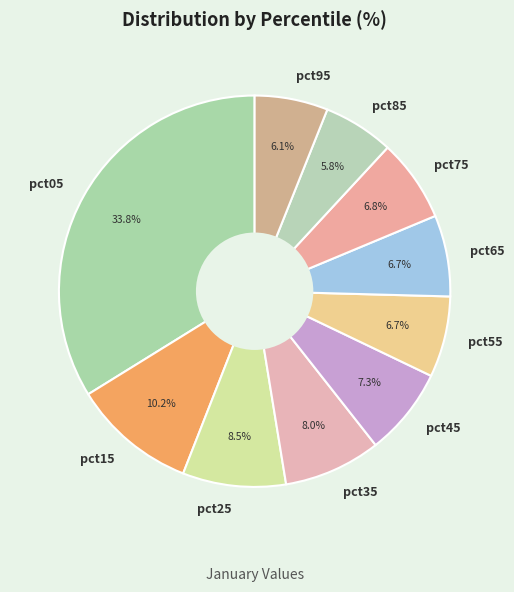

Which category has the biggest portion of the pie?

pct05